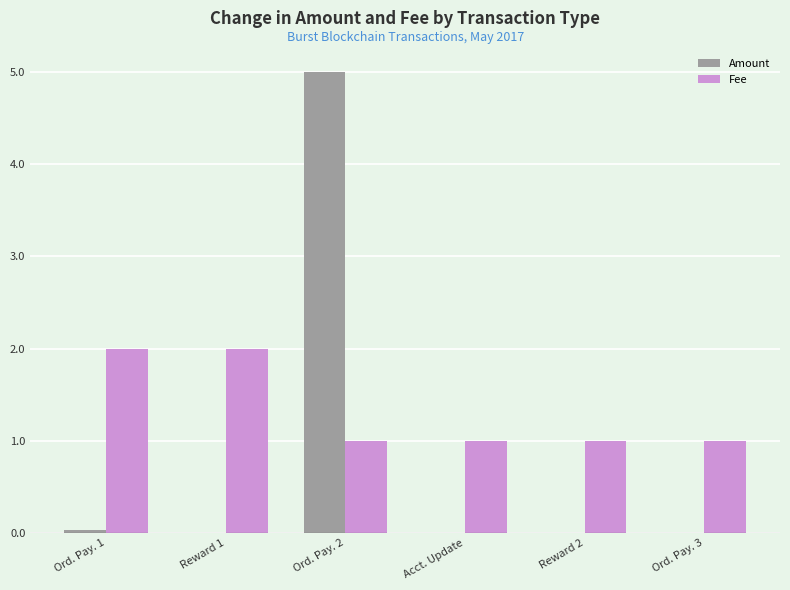

Which series has the largest total across all categories?

Fee